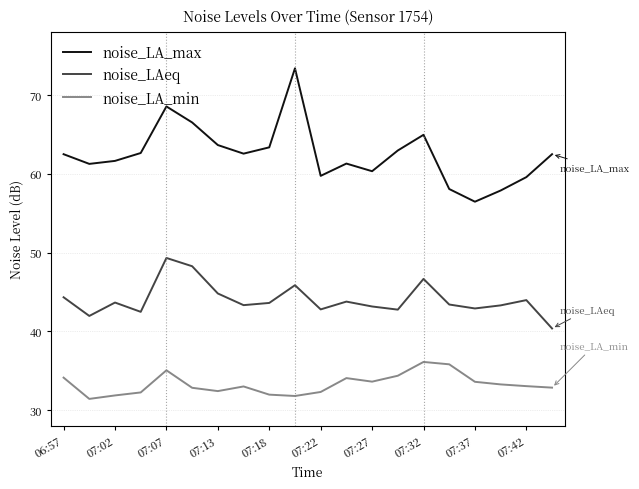

True or false: noise_LA_max and noise_LAeq intersect in this chart.

False